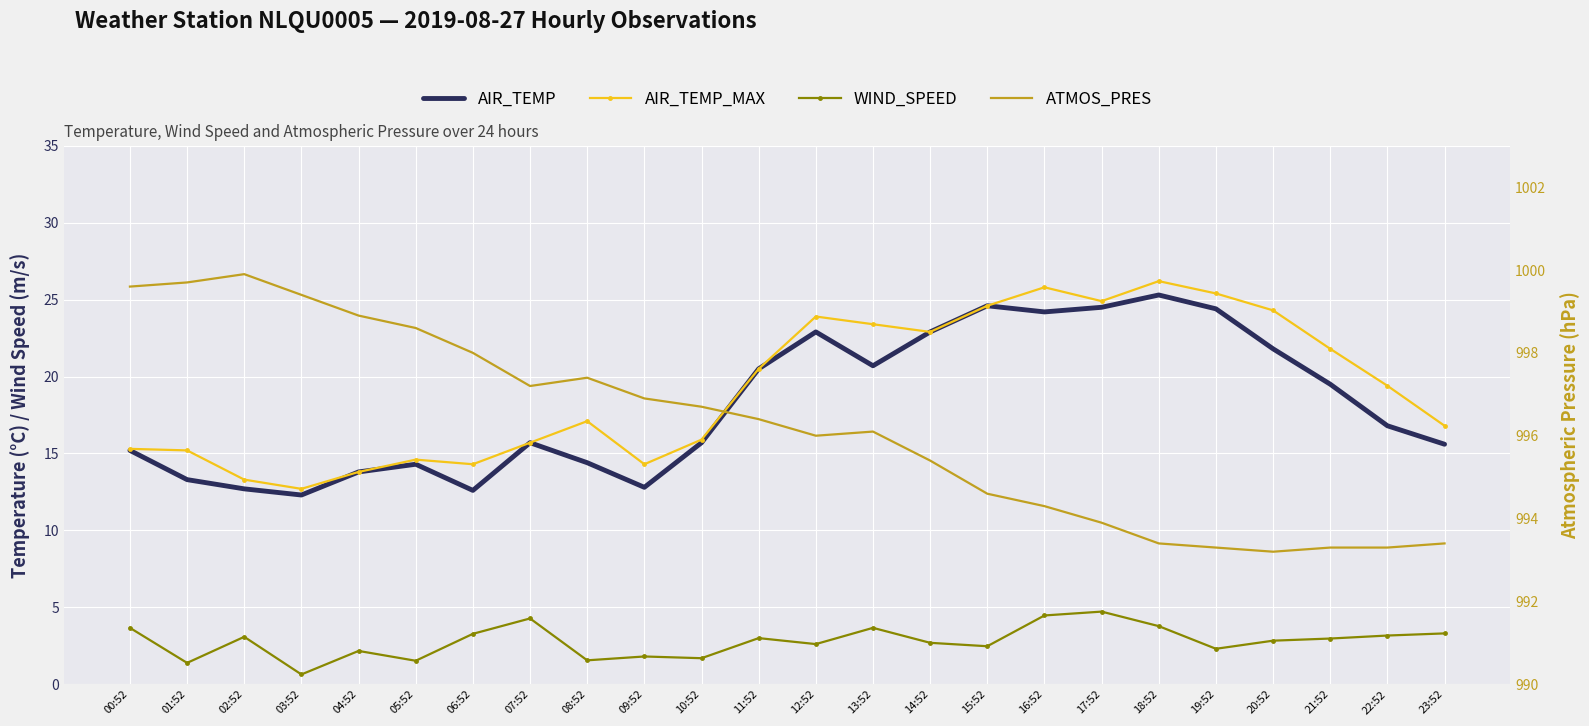

Rank the series at 07:52 from lowest to highest value.

WIND_SPEED, AIR_TEMP, AIR_TEMP_MAX, ATMOS_PRES